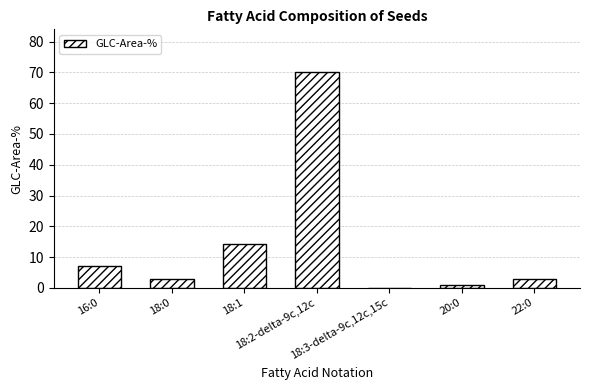

What is the maximum value shown in the chart?

70.0